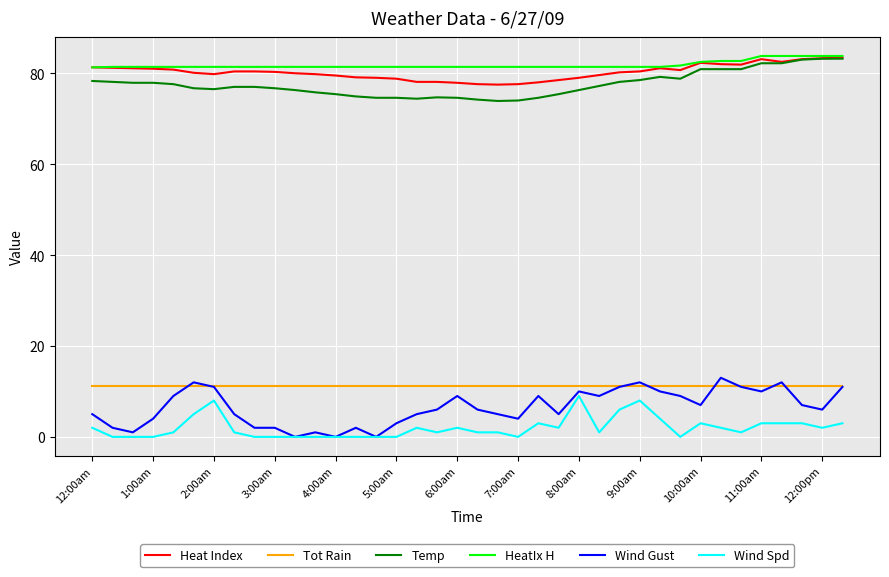

True or false: Wind Gust and Temp intersect in this chart.

False